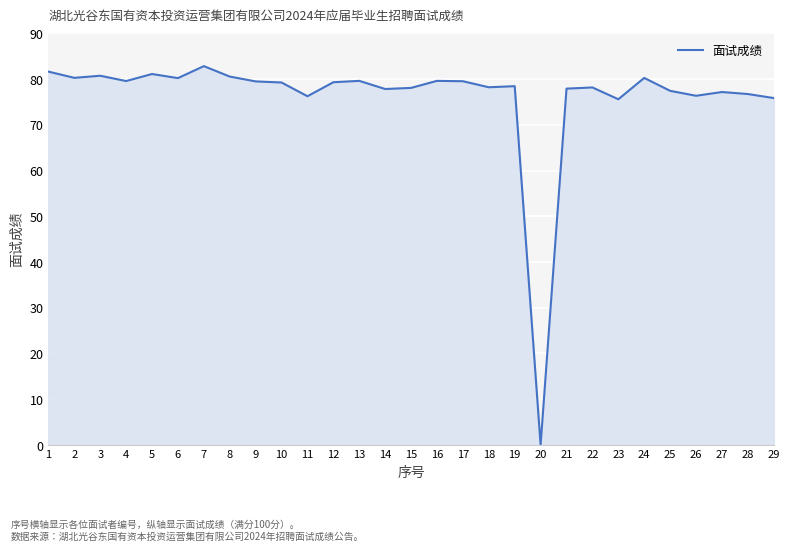

What is the difference between the values at 22 and 16?

1.4